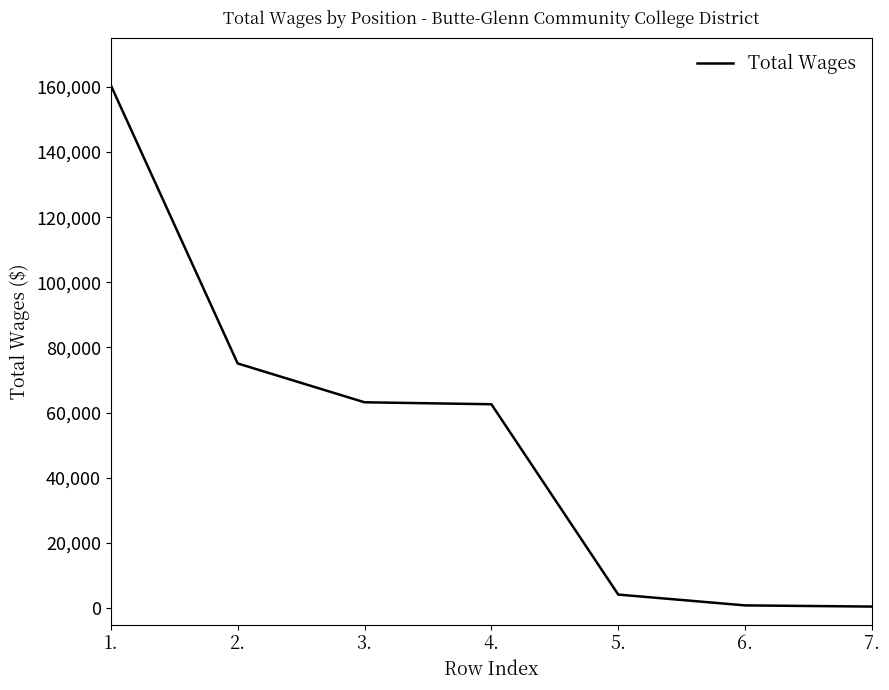

True or false: the data shows 4180 at 5..

True